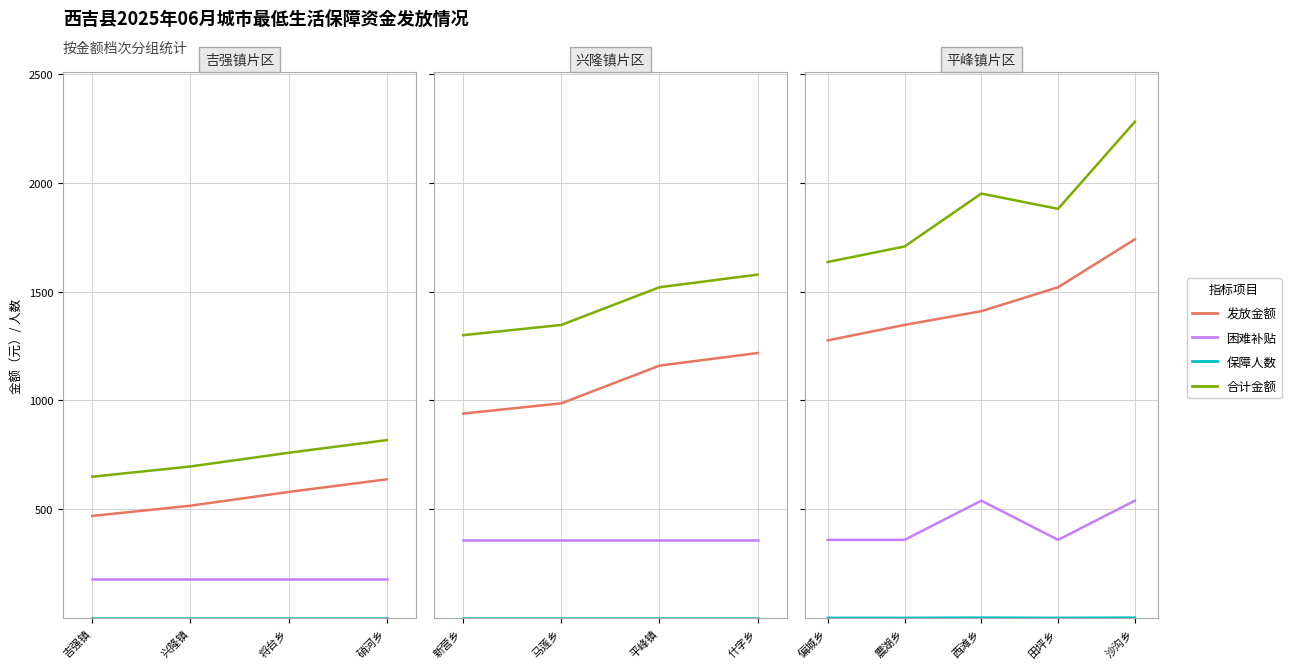

Rank the series by their maximum value, from highest to lowest.

合计金额, 发放金额, 困难补贴, 保障人数